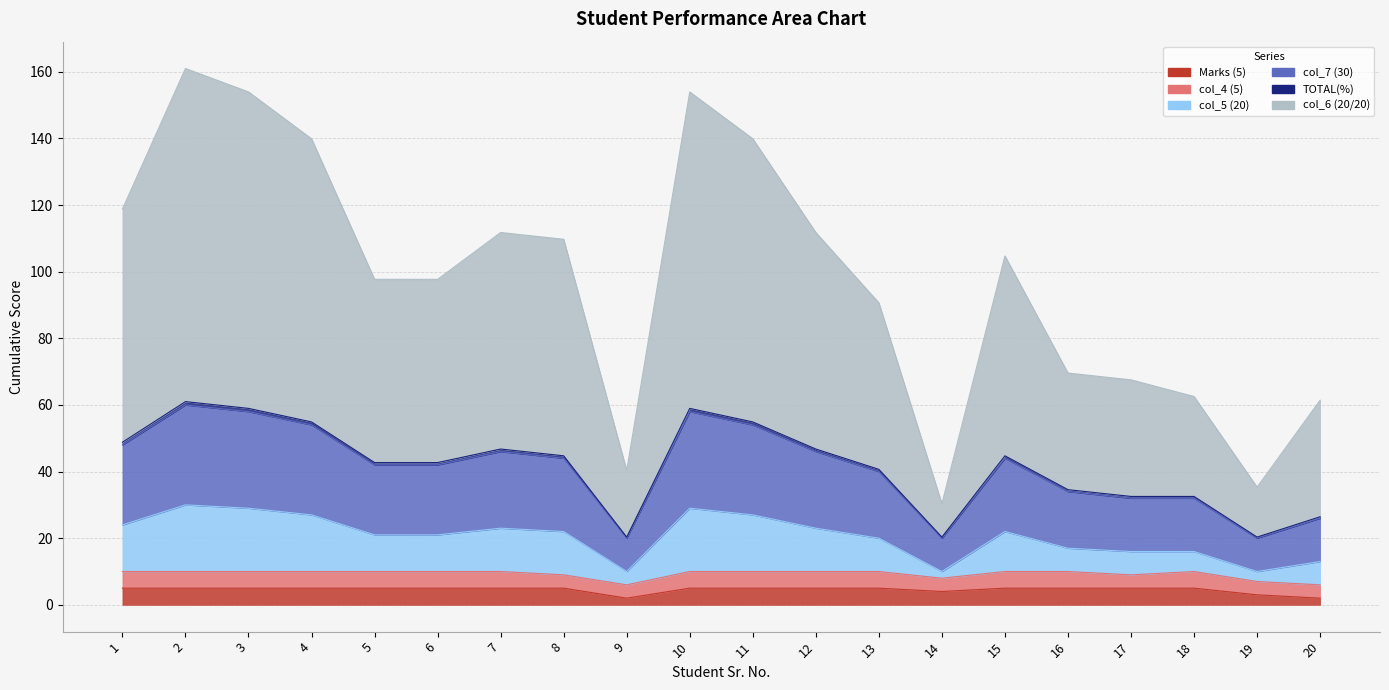

Which has a higher value, 2 or 6?

2